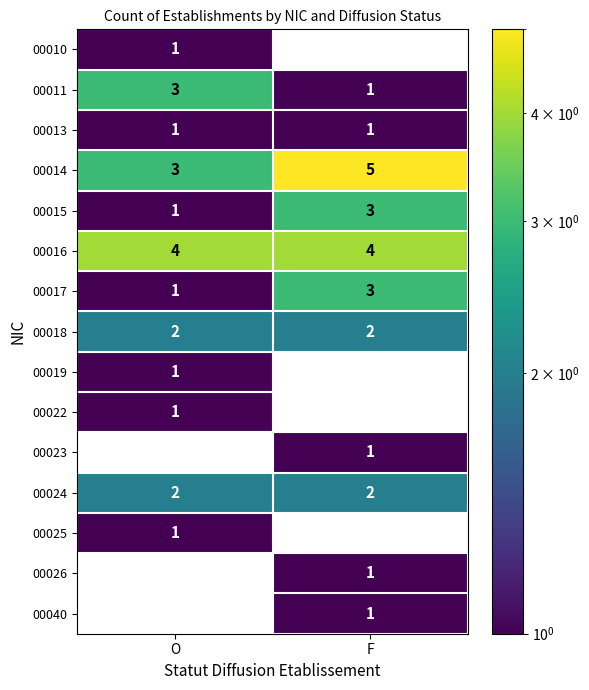

Rank the categories by 00019 value from highest to lowest.

O, F